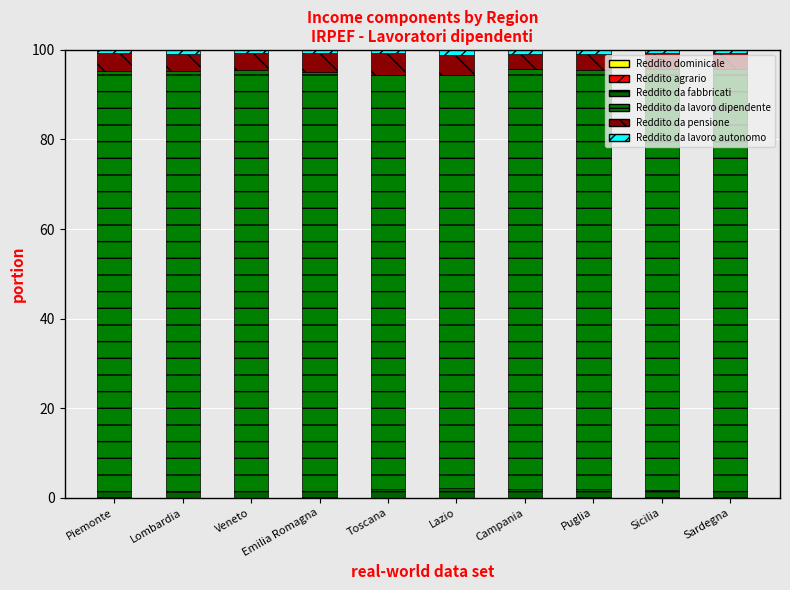

Count the number of categories in the chart.

10